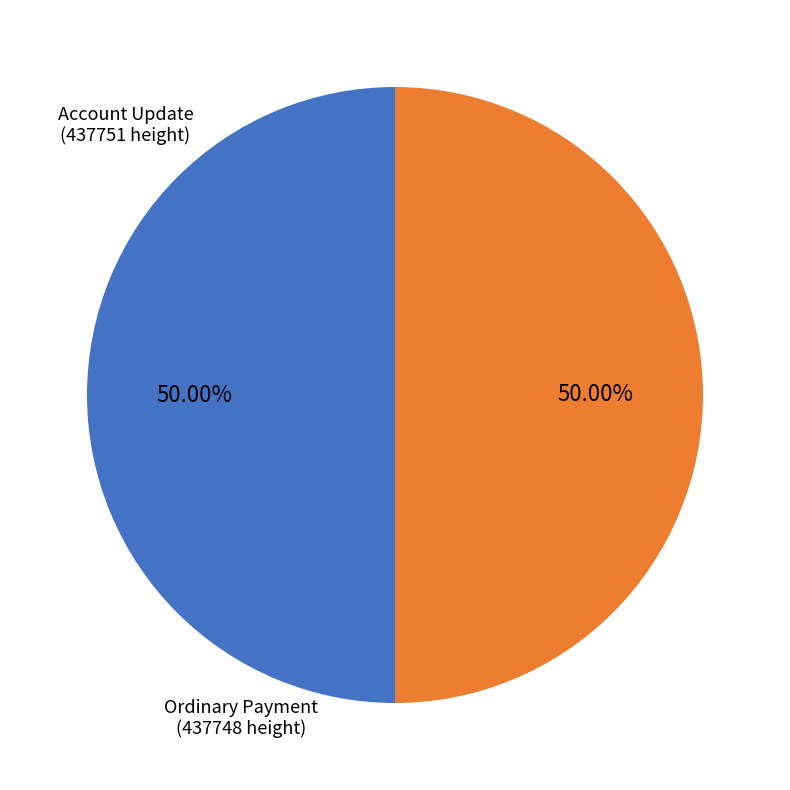

Combined, do Ordinary Payment and Account Update account for over 50%?

Yes